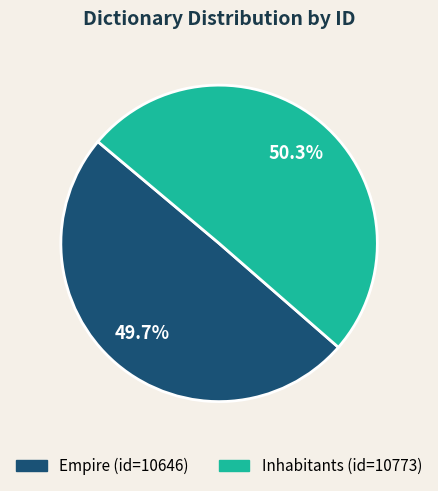

What percentage is NOT represented by Inhabitants?

49.7%